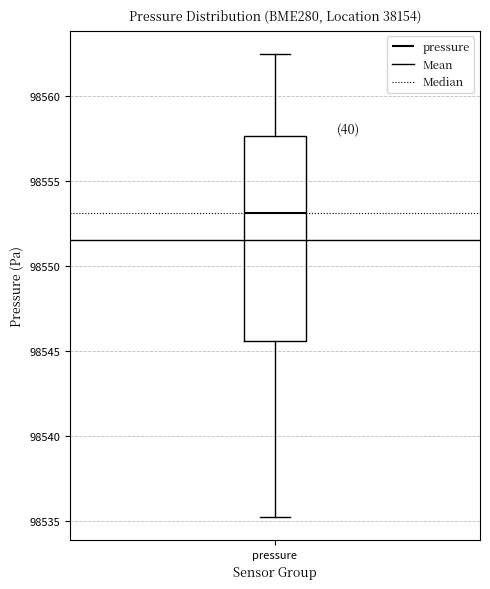

Read this box plot against the y-axis: the position of the median line, the range covered by the box, and the ends of both whiskers. The values are not printed on the chart, so give them approximately, as read against the axis.

median 98553.0, box 98545.5 to 98557.5, whiskers 98535.5 to 98562.5